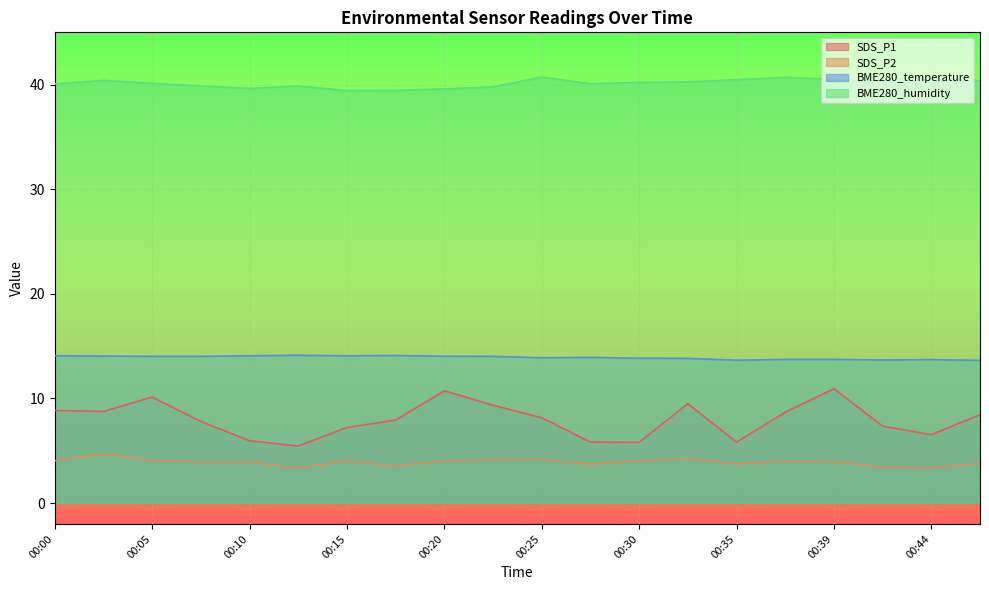

The BME280_temperature series shows 14.1 at 00:00. True or false?

True